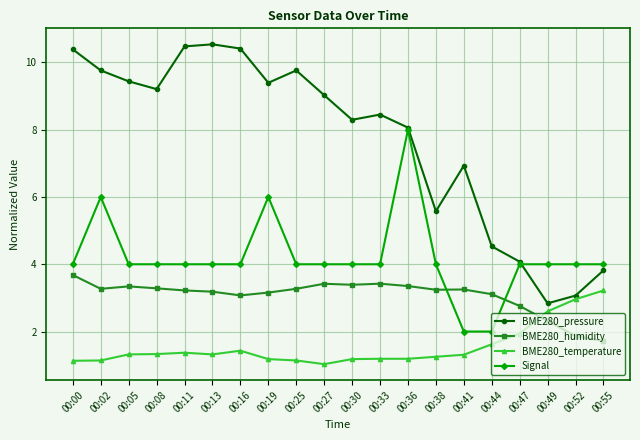

What is the difference between the Signal values at 00:41 and 00:30?

2.0